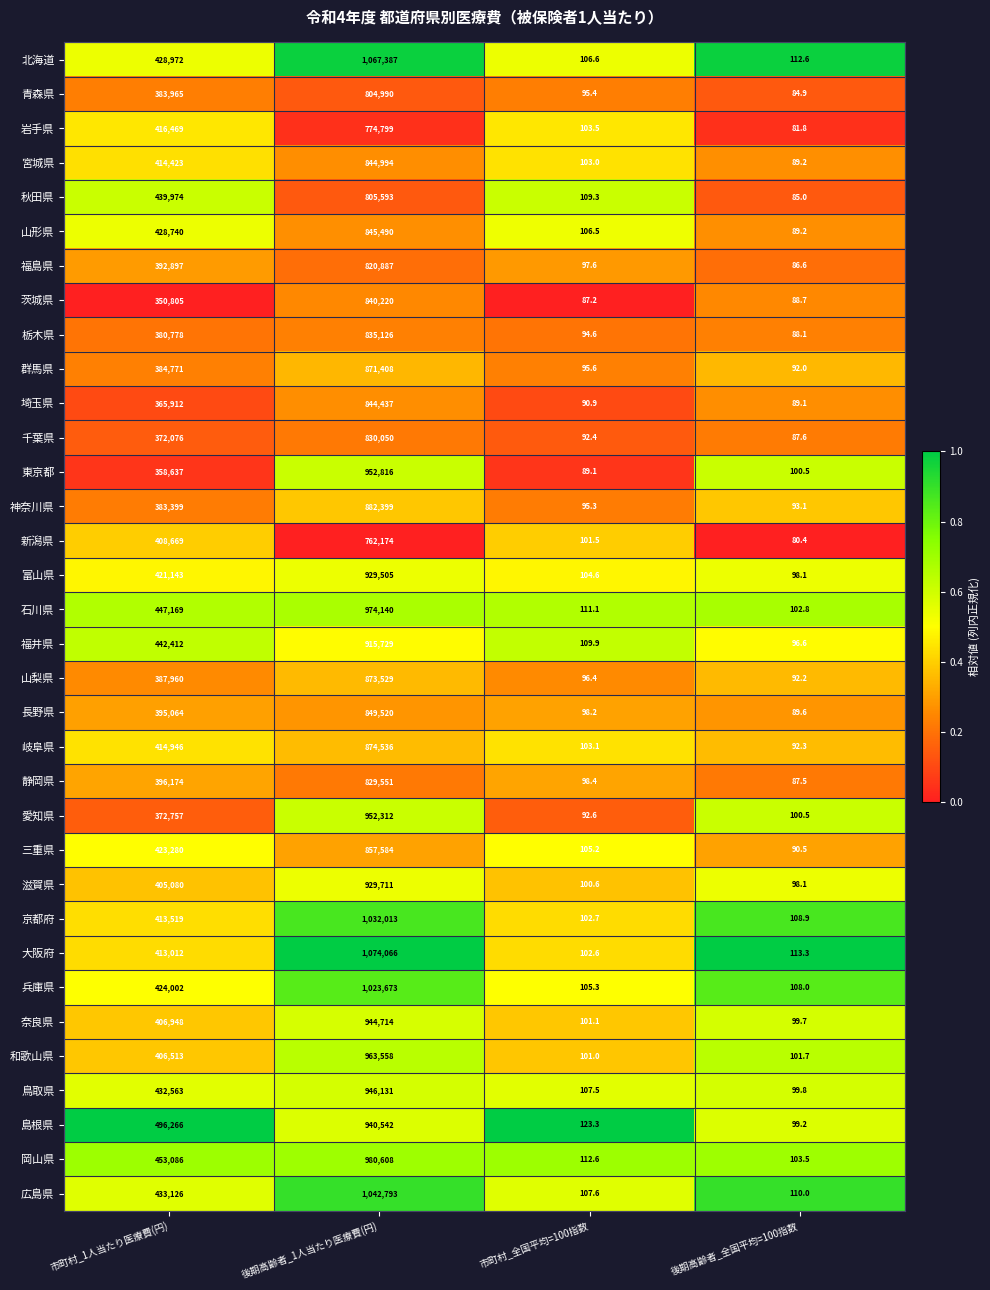

The 滋賀県 series shows 100.6 at 市町村_全国平均=100指数. True or false?

True